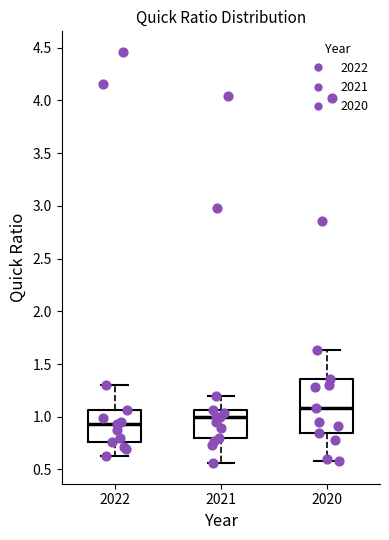

Which box has the lowest median line?

2022